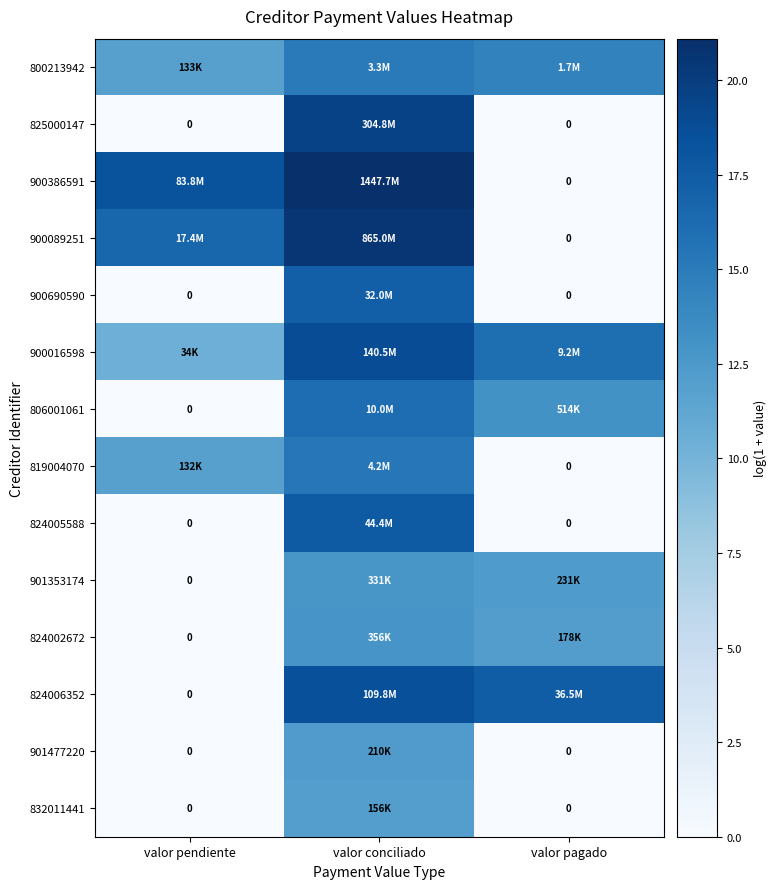

Is it true that 900690590 equals -11.6 at valor pendiente?

False